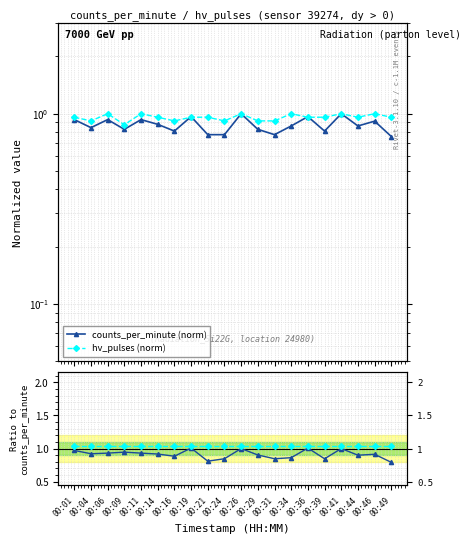

What is the average value of the hv_pulses (norm) series?

1.0